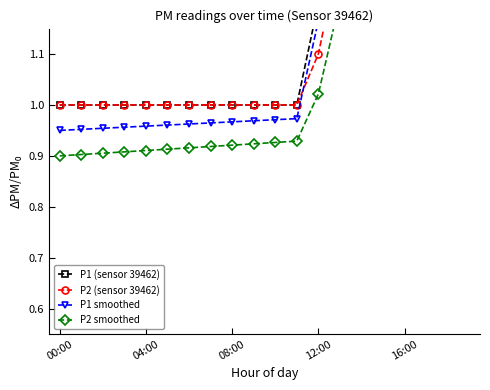

Which series has the largest total across all categories?

P1 (sensor 39462)